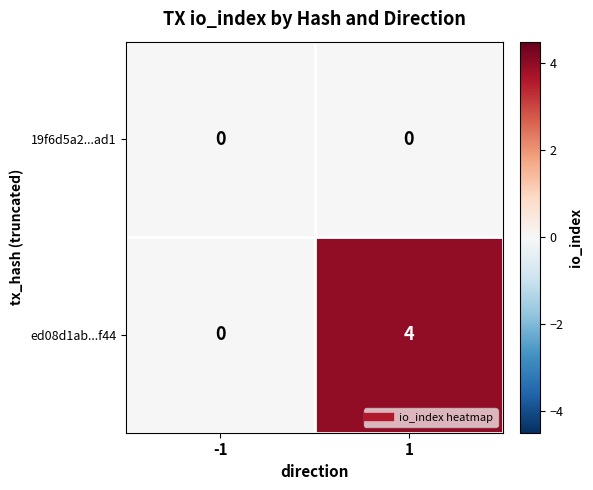

What is the greatest value displayed?

4